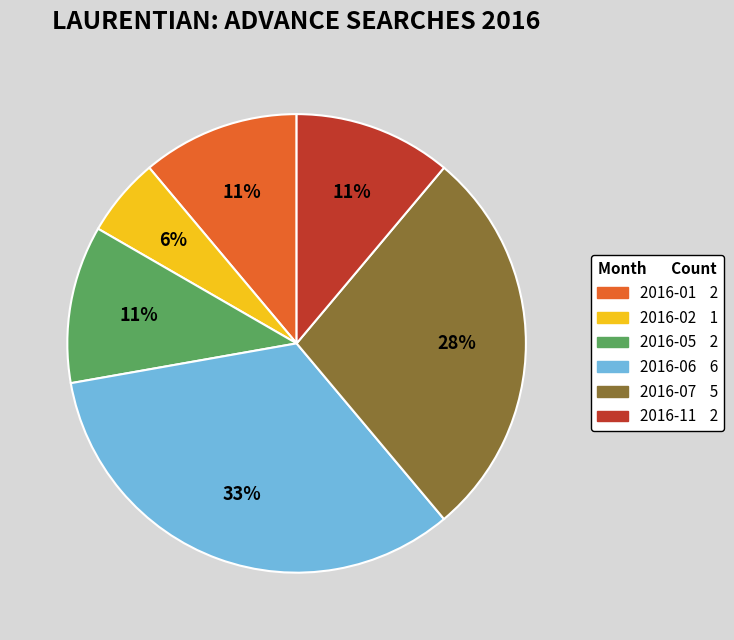

To the nearest percent, what is the average slice percentage?

17%